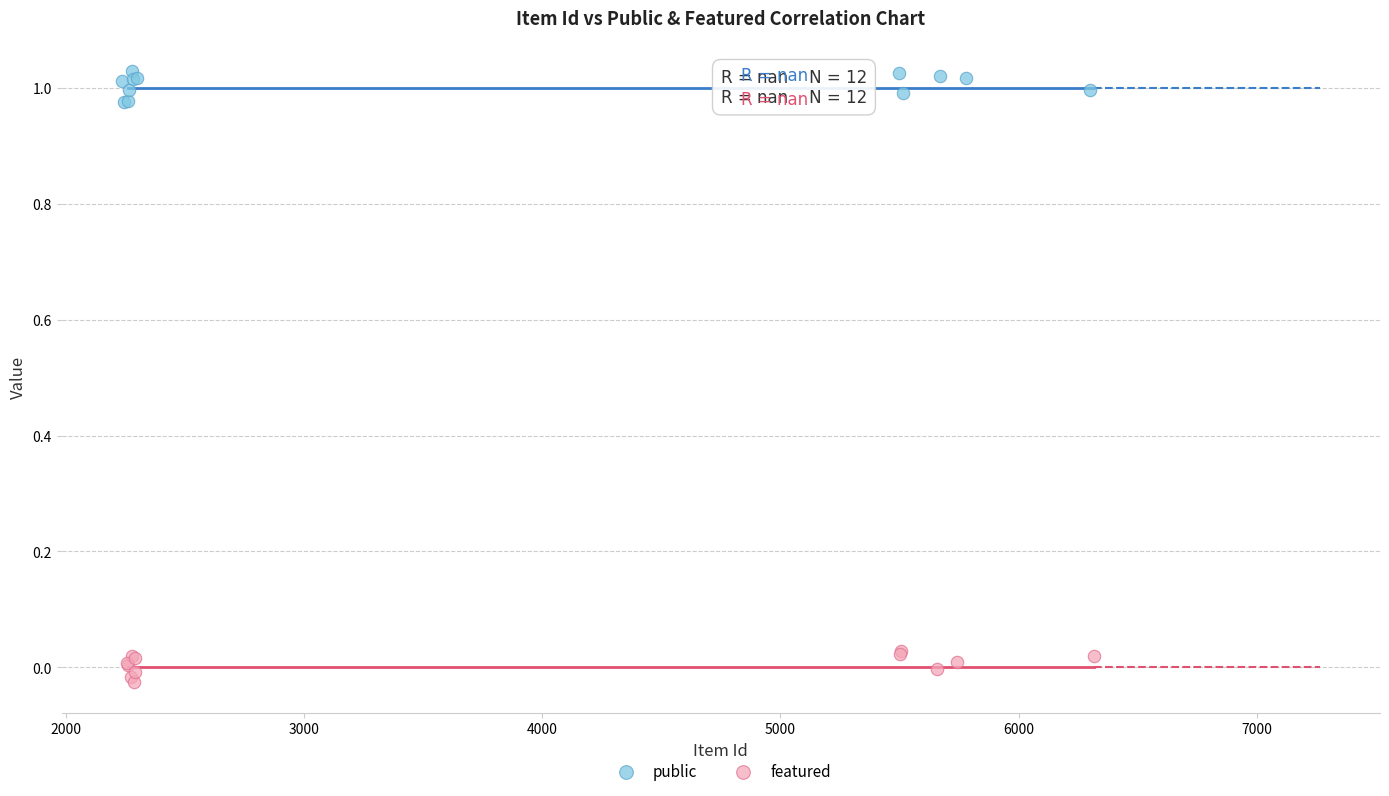

Which series contains the lowest Y value?

featured